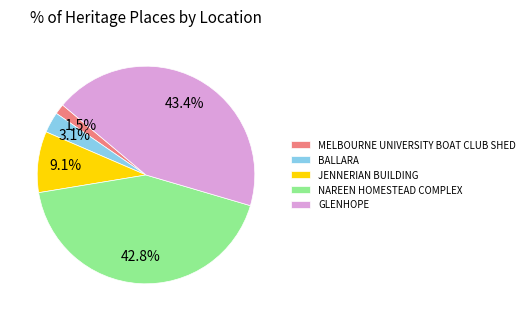

What is the ratio of the value at MELBOURNE UNIVERSITY BOAT CLUB SHED to the value at BALLARA?

0.5